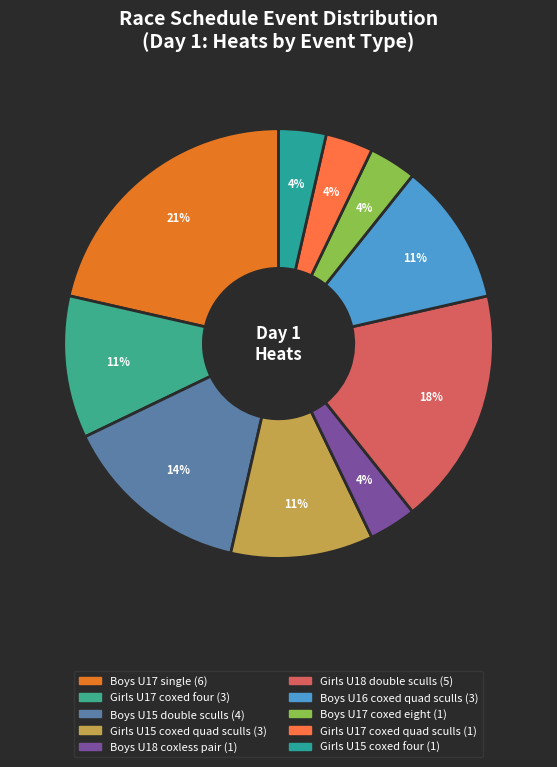

Is it true that Boys U17 single is 21% of the pie?

True